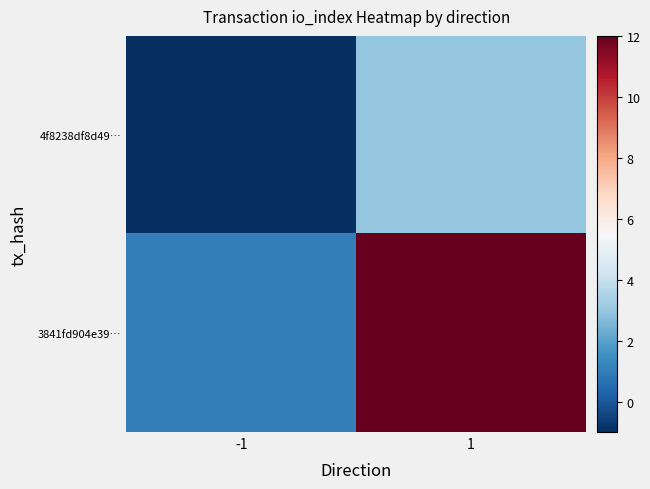

Which label corresponds to the smallest value in the chart?

-1